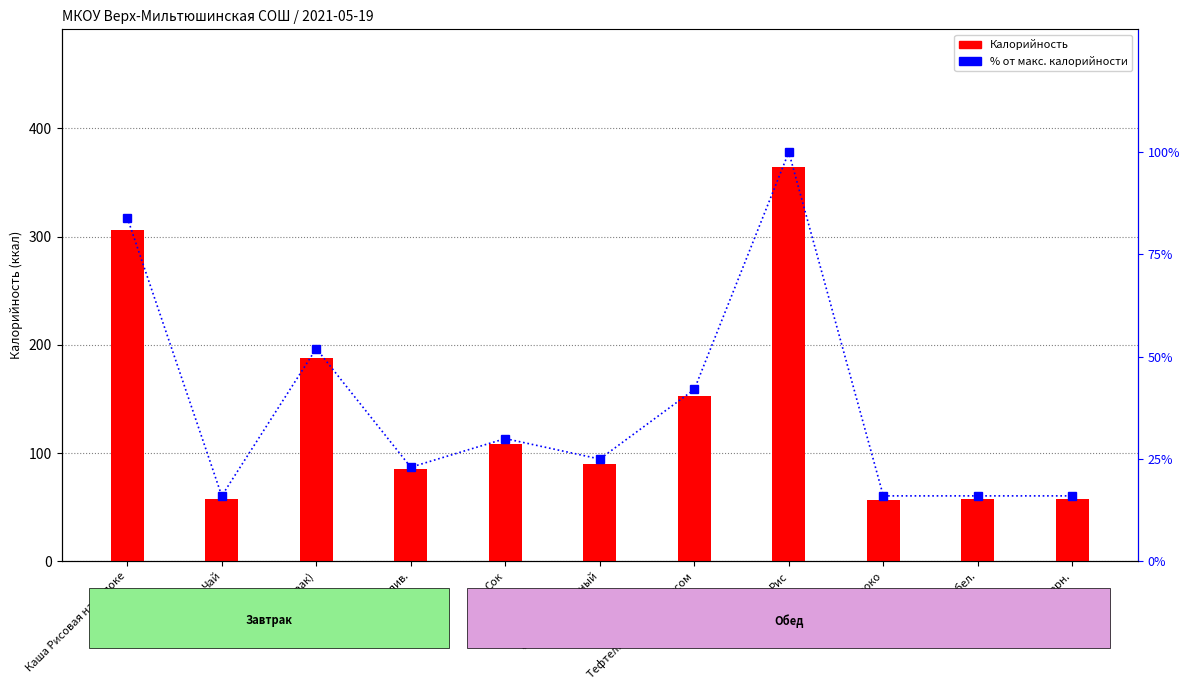

What is the value of the % от макс. калорийности bar at the 1st from the left?

84.0